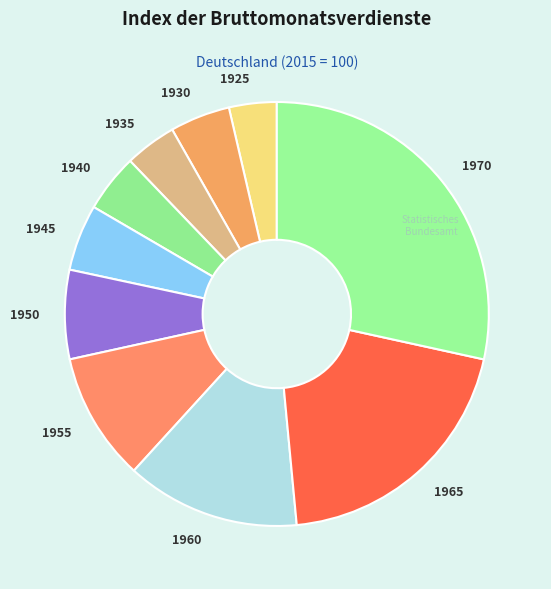

Which has a higher value, 1955 or 1945?

1955